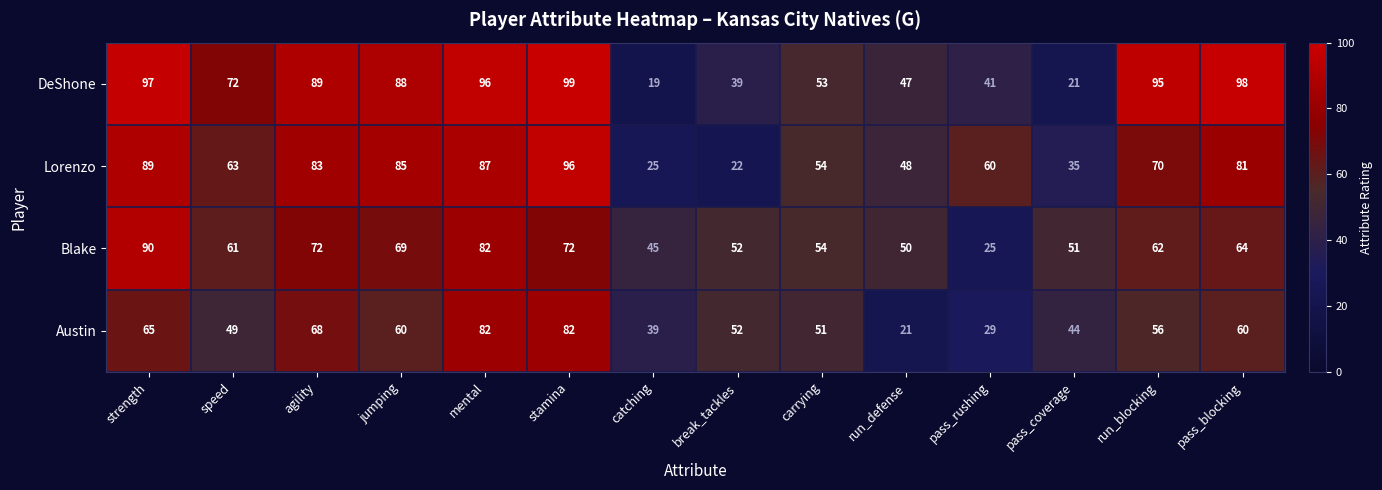

Where does the Lorenzo series first go above 70?

strength